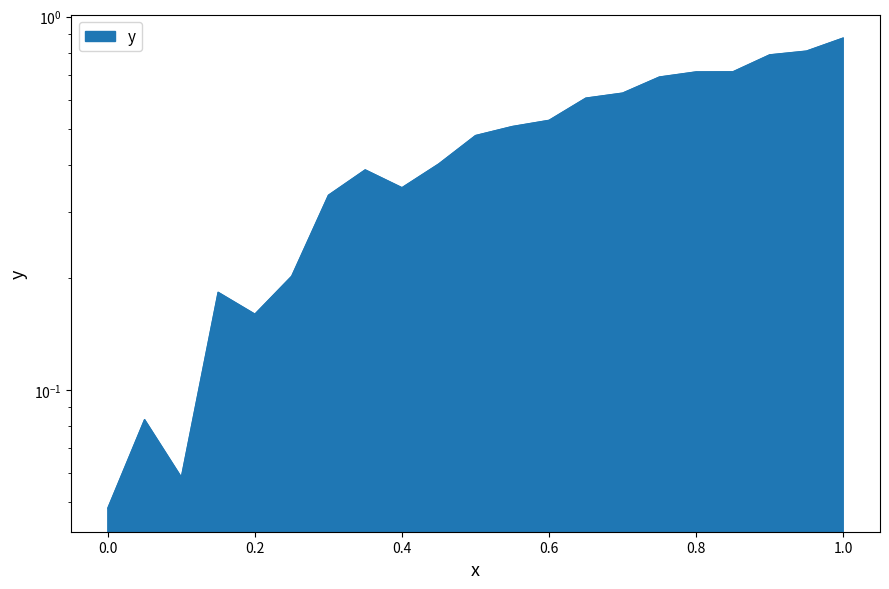

What is the difference between the second highest and second lowest values?

0.8